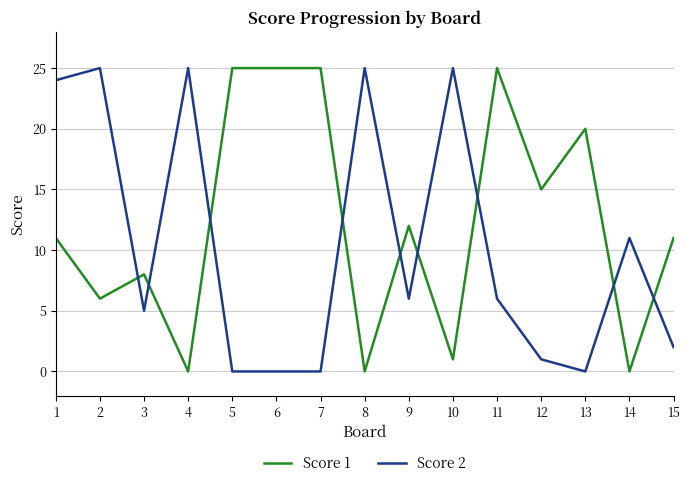

Where is Score 1 nearest to the value 12?

9